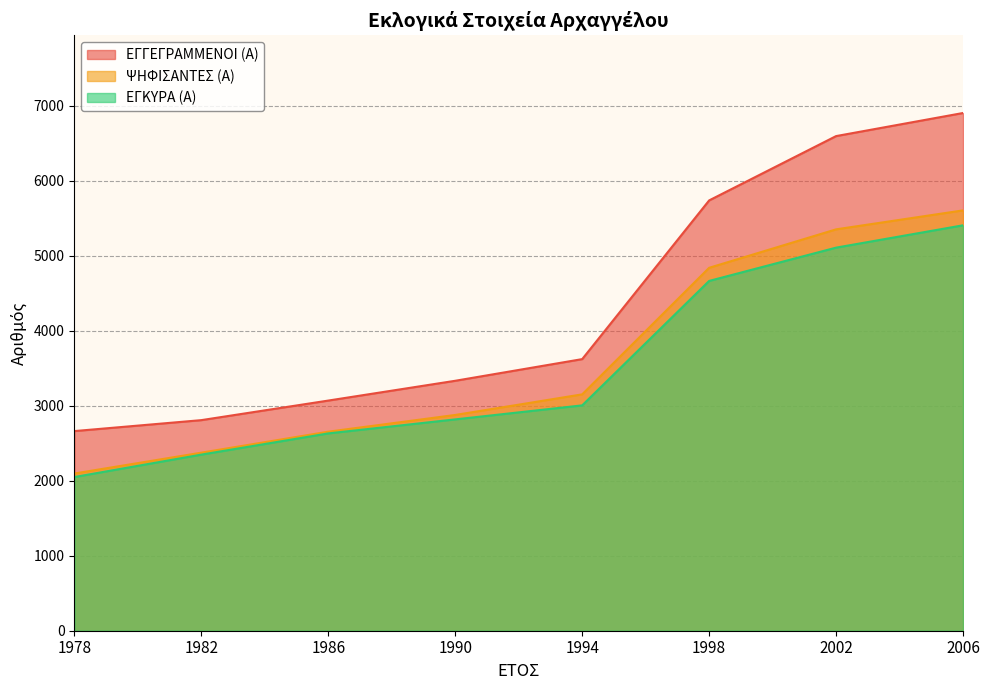

Which series changed the most between 1978 and 2006?

ΕΓΓΕΓΡΑΜΜΕΝΟΙ (Α)